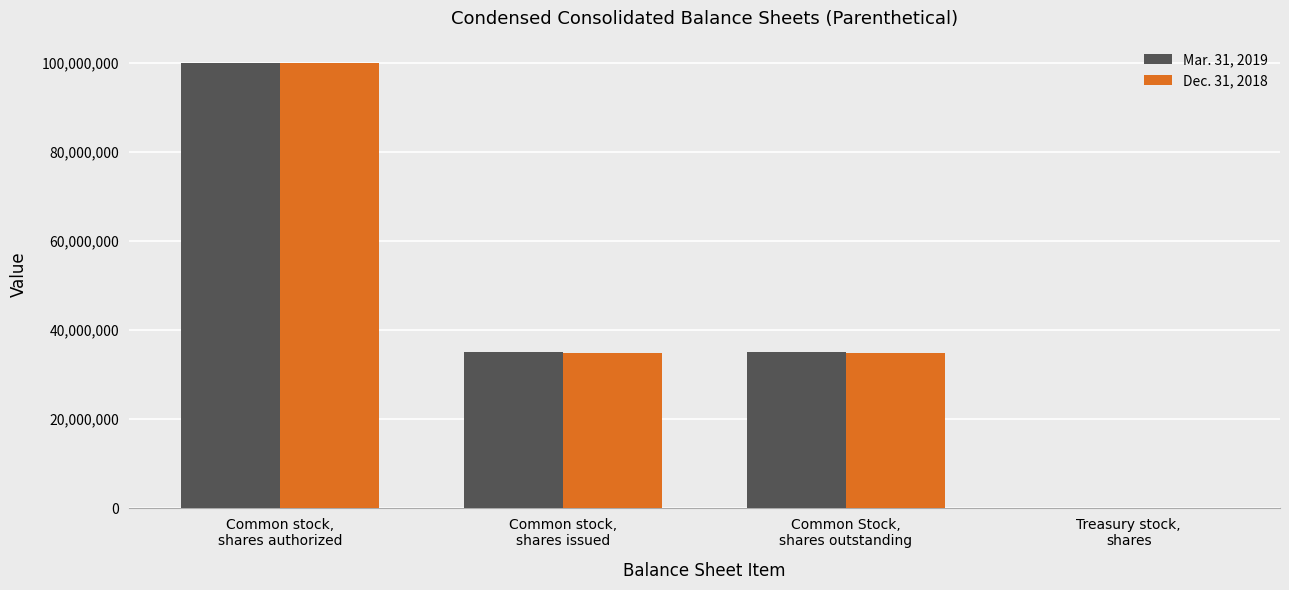

True or false: Dec. 31, 2018 has a value of 153880310 at Common stock,
shares authorized.

False